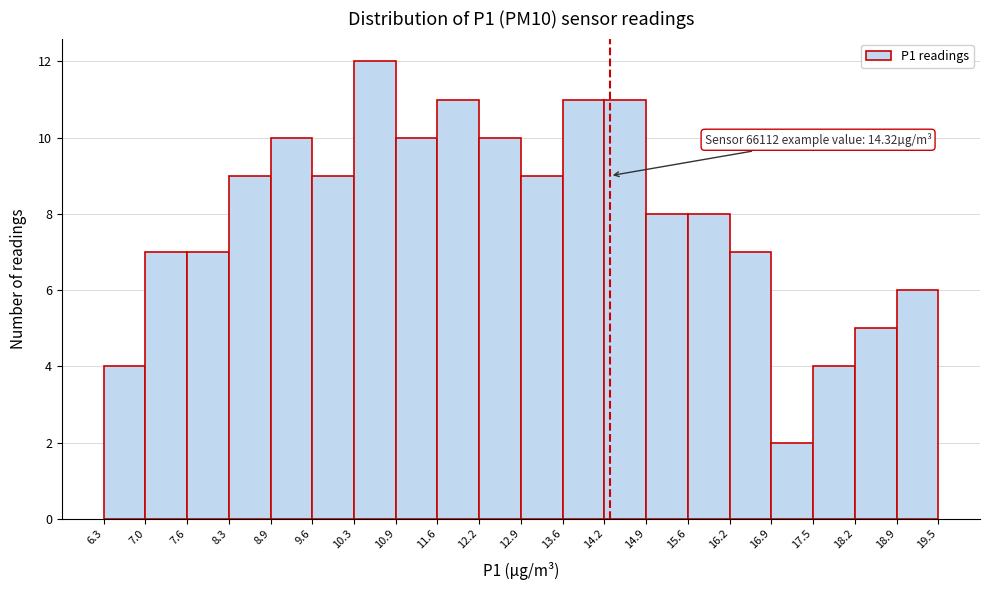

Over which range of the x-axis is the bar tallest?

10.3 to 10.9